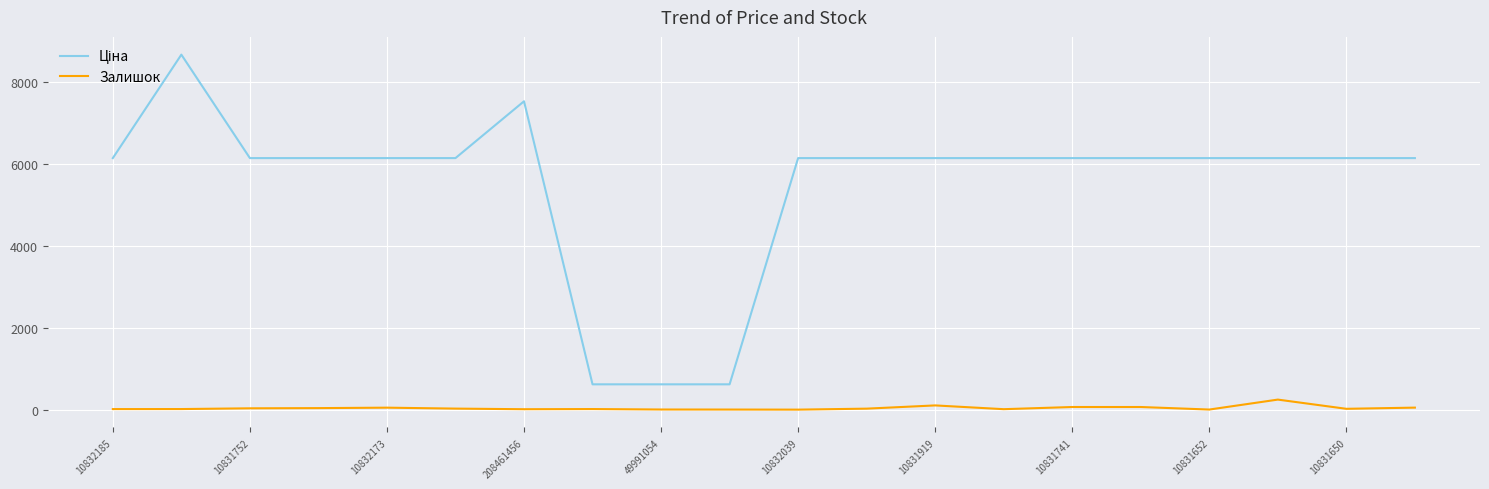

What is the maximum value shown in the chart?

8669.7